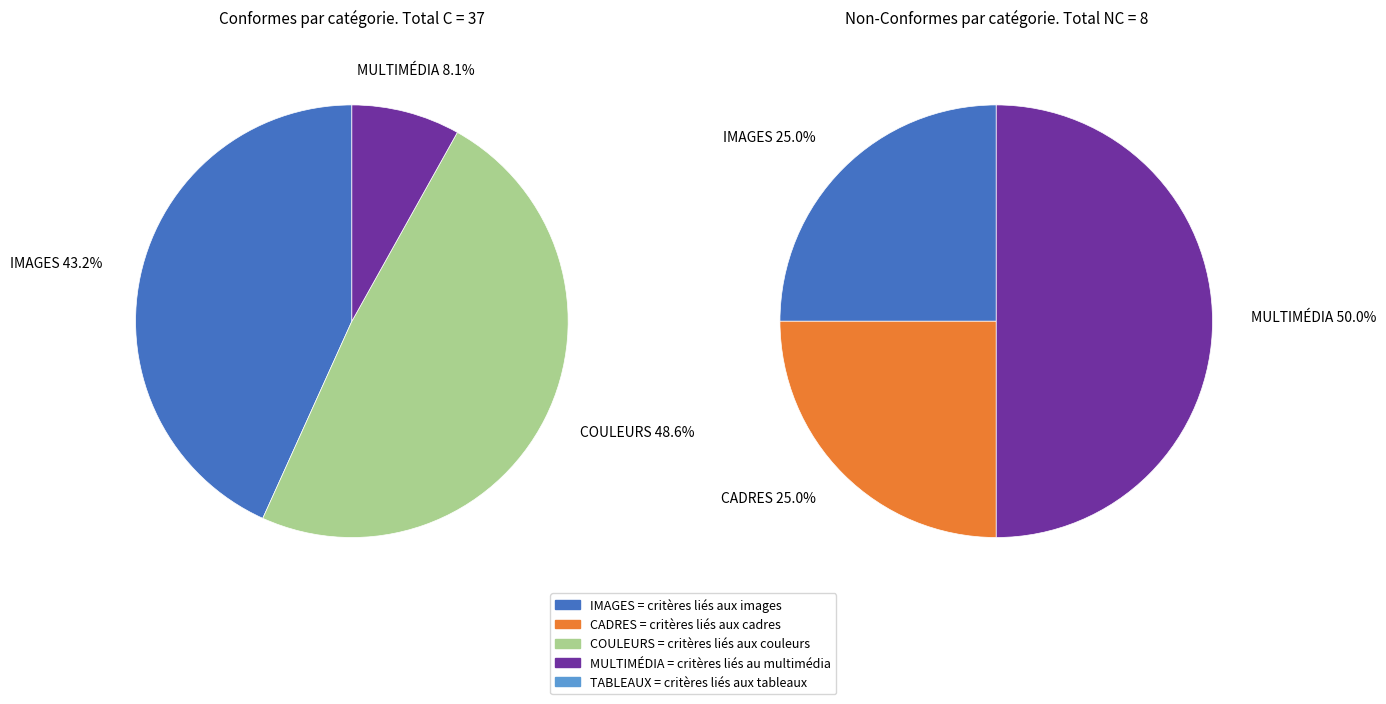

The MULTIMÉDIA slice represents 50% of the pie. True or false?

True